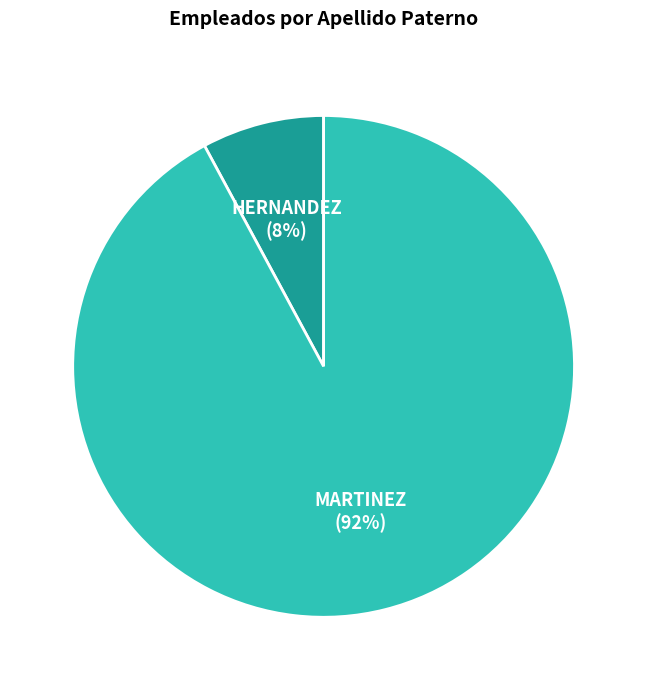

To the nearest percent, what is the difference between the largest and smallest slice percentages?

84%